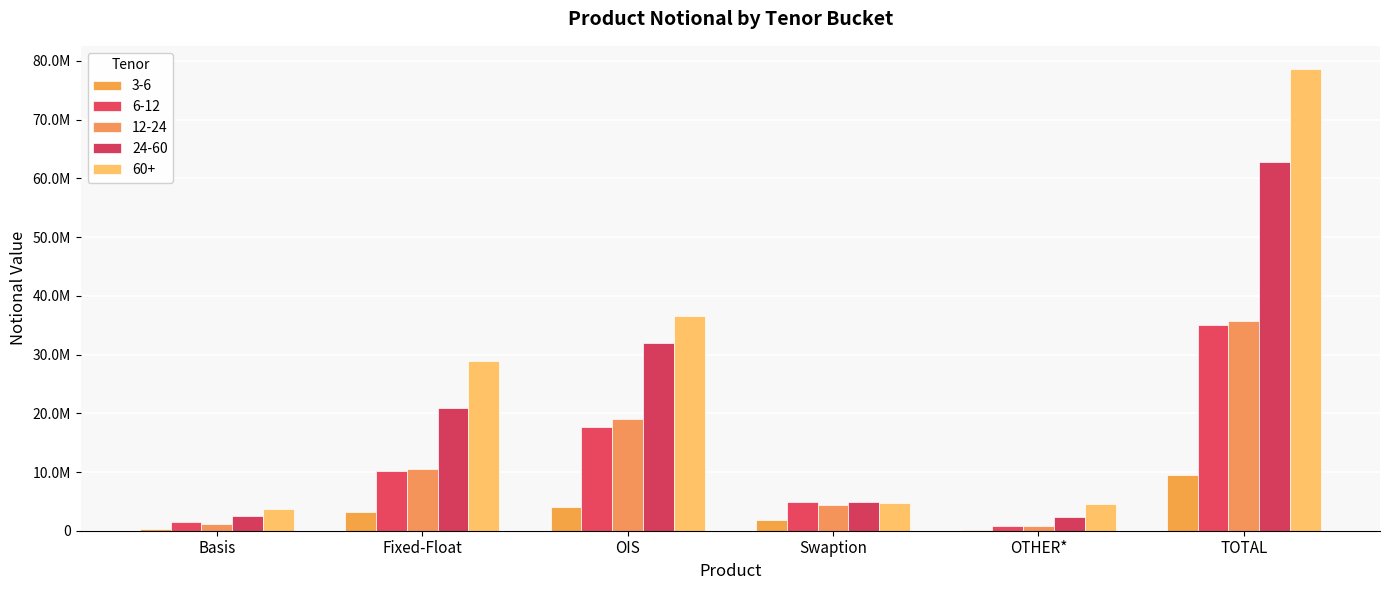

How many bars are there in total?

30